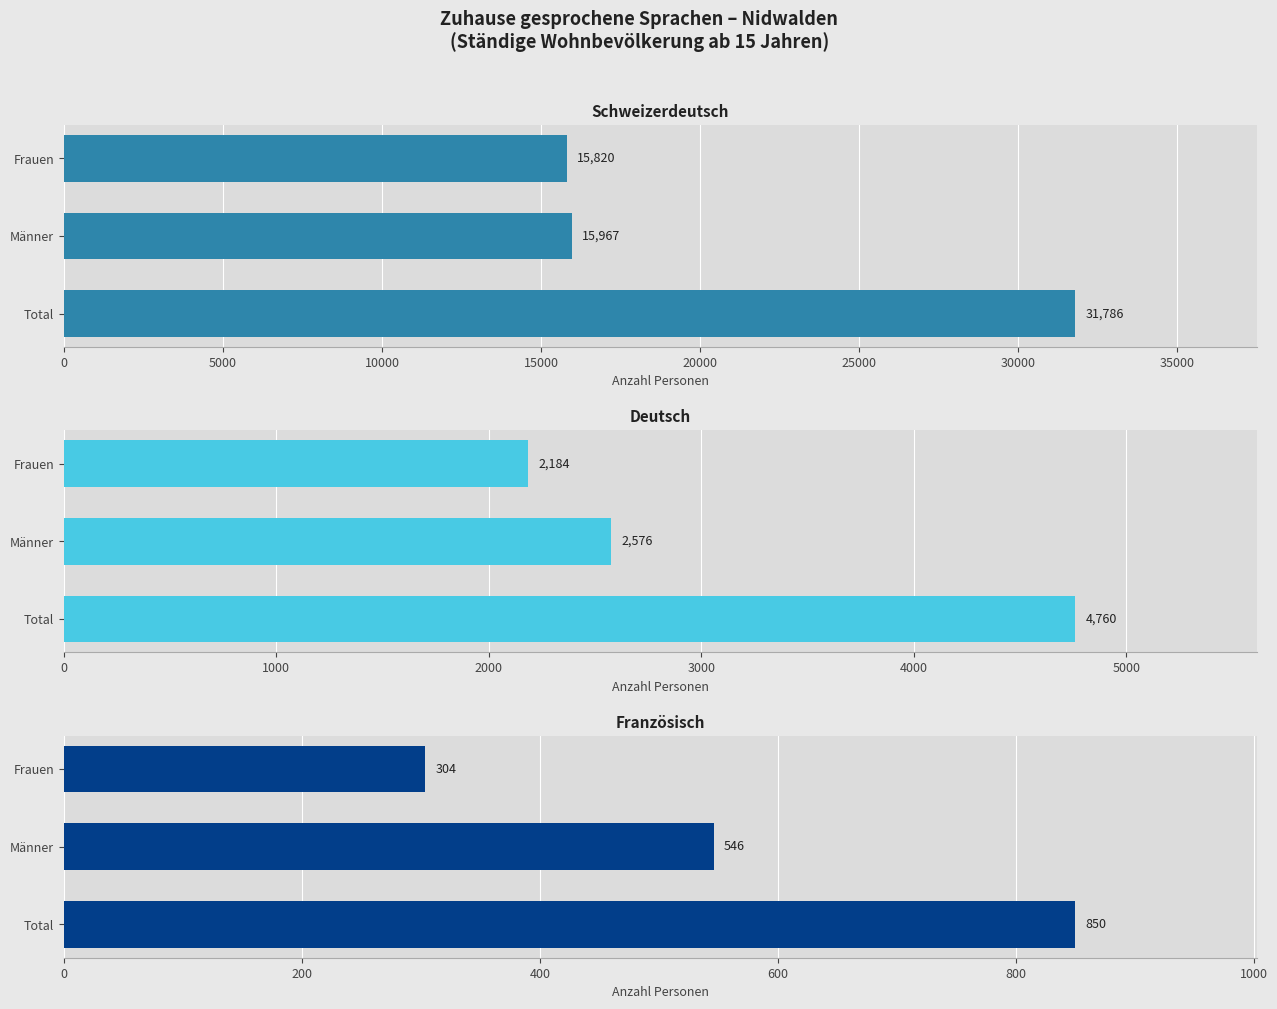

Reading left to right, extract all data points from this chart.

Schweizerdeutsch: 31786.3	15966.7	15819.7
Deutsch: 4759.6	2575.6	2184.0
Französisch: 849.9	546.3	303.6